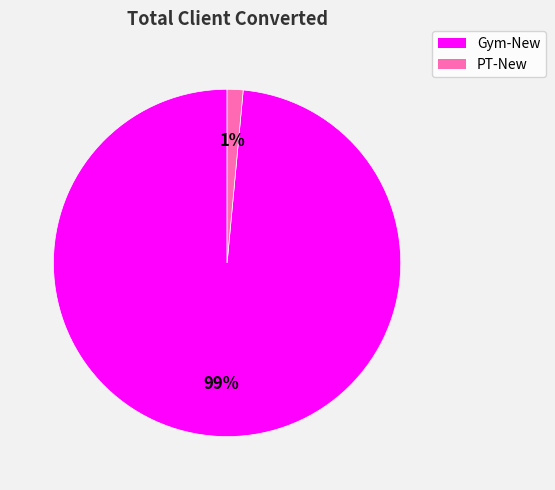

What is the largest slice in the pie chart?

Gym-New